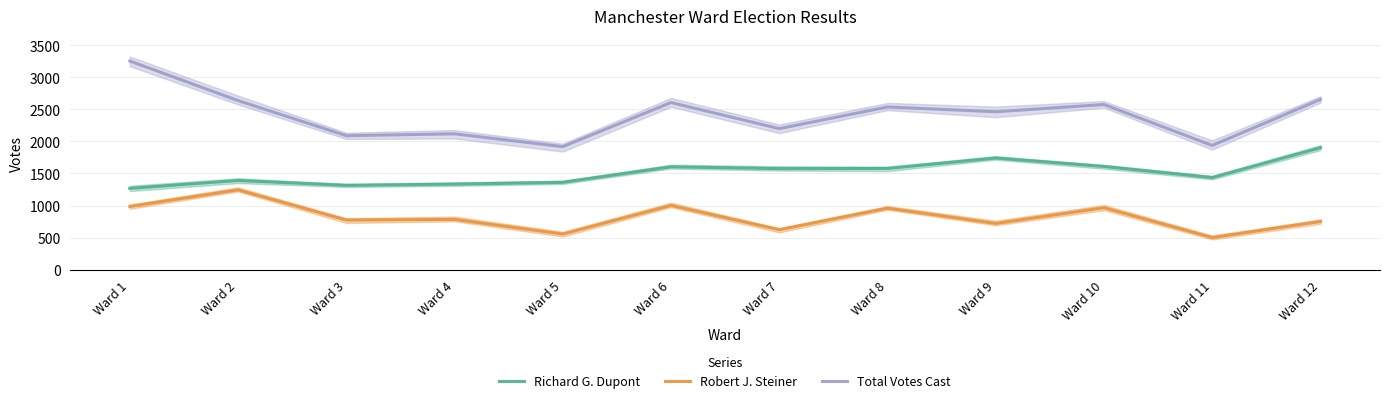

What value does the Total Votes Cast series have at Ward 7, to the nearest 10?

2200